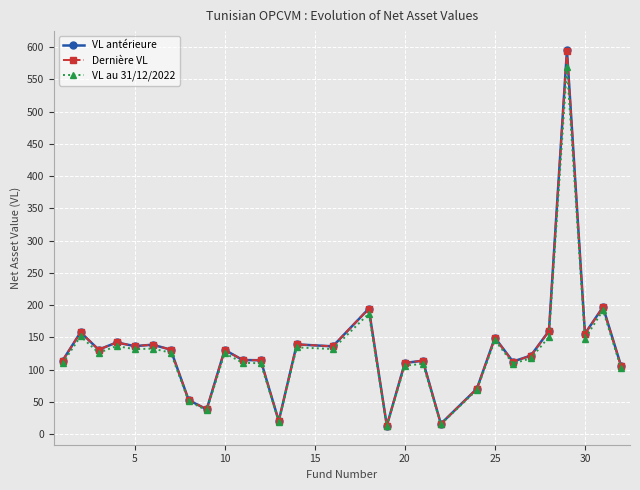

How many series are shown in this chart?

3